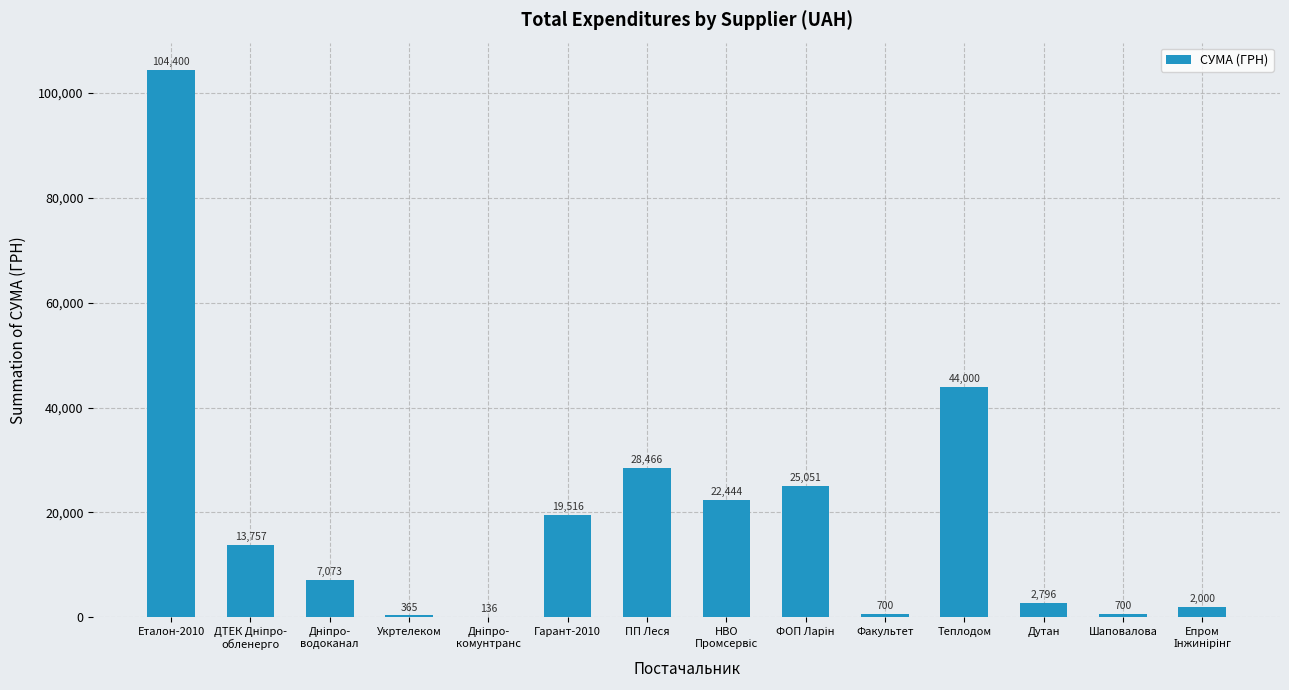

The value at Дутан is 2796.0. True or false?

True